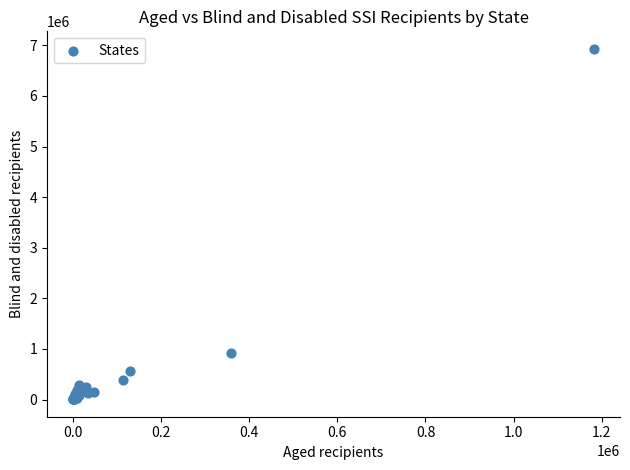

What Y value in the scatter plot is closest to 3469142?

926214